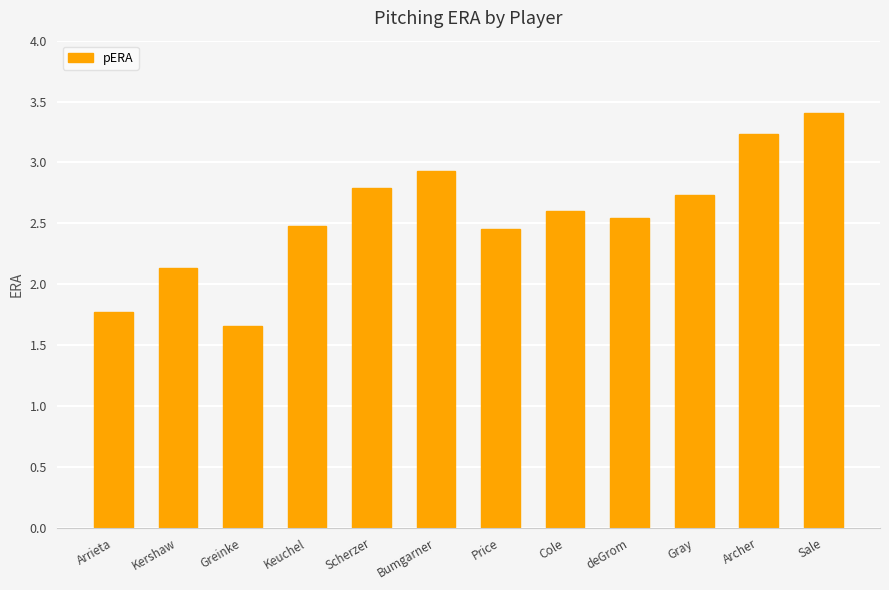

What is the ratio of the value at Archer to the value at Price?

1.3